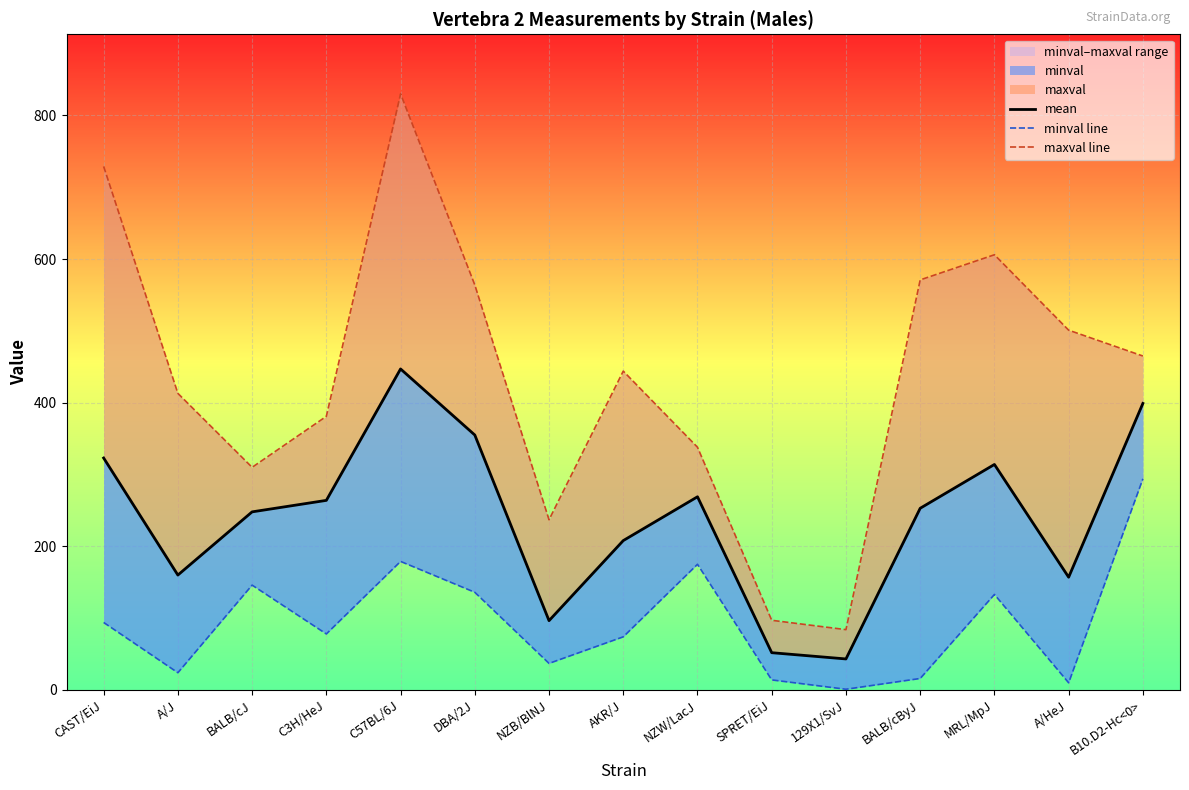

What is the average value of the maxval line series?

438.0